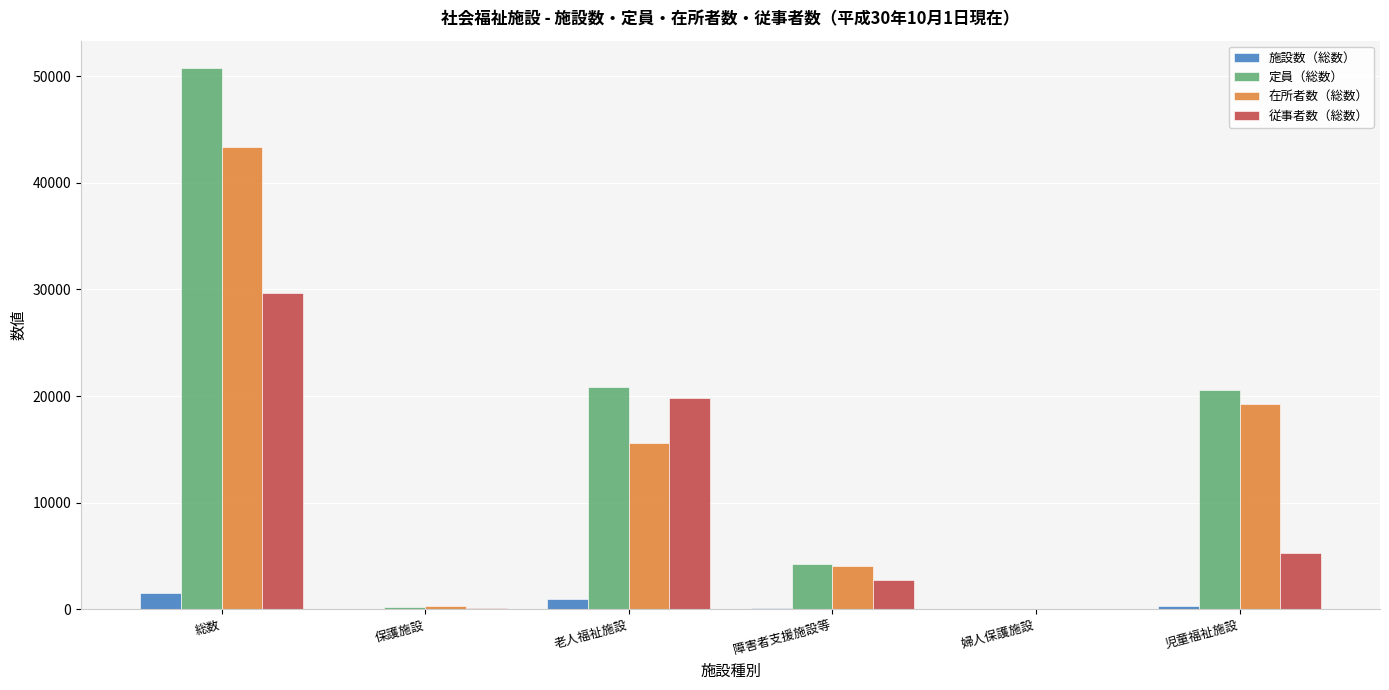

How many values in 在所者数（総数） are above zero?

5